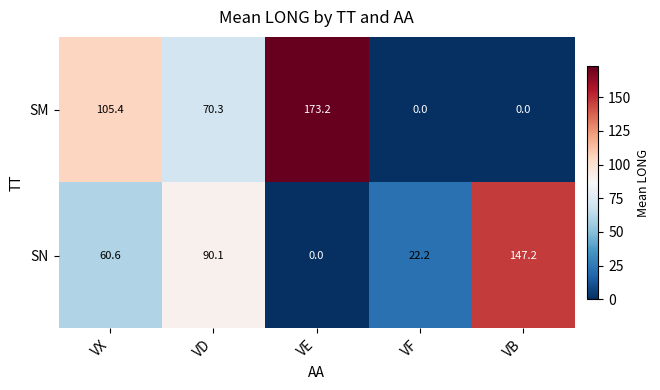

What is the difference between the SM values at VF and VX?

105.4